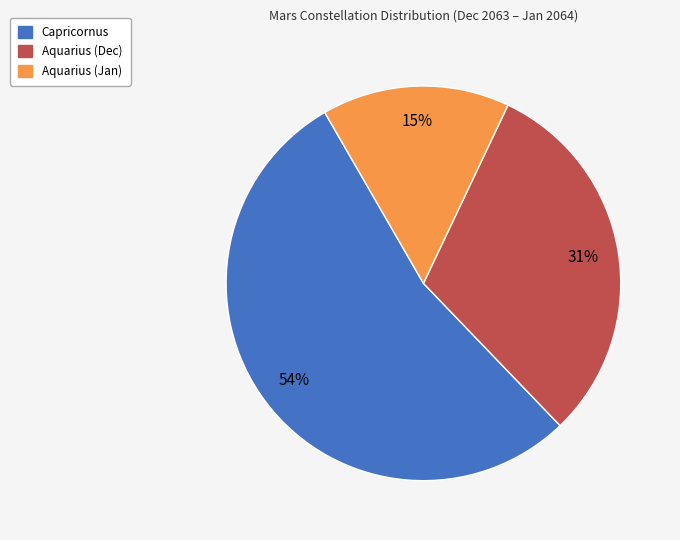

The Capricornus slice represents 65% of the pie. True or false?

False